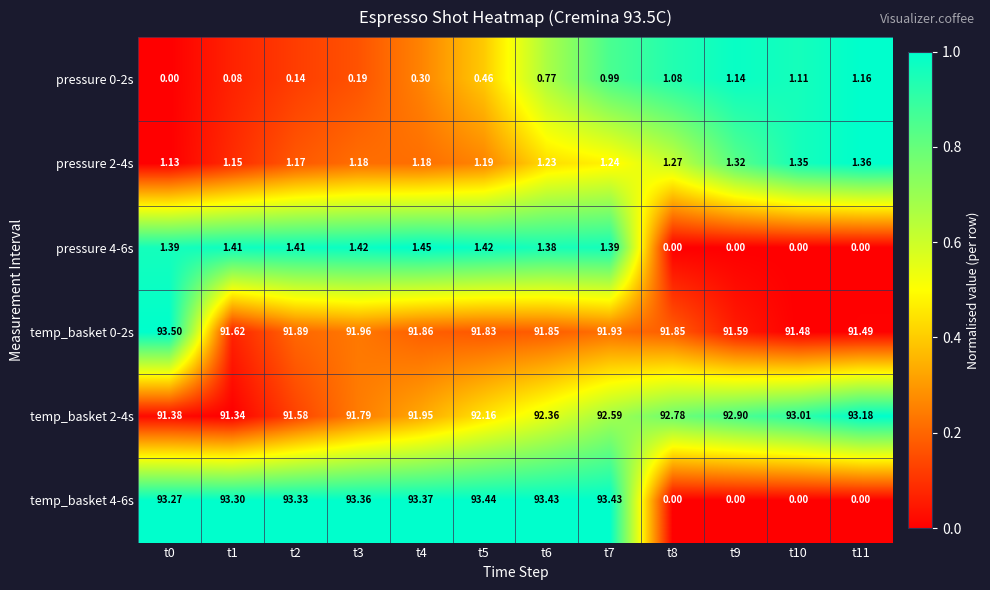

Is the value of temp_basket 0-2s at t2 greater than the value of pressure 0-2s at t4?

Yes